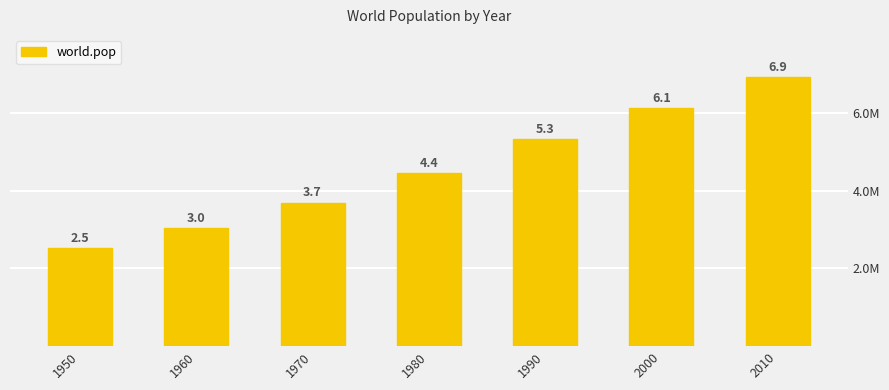

What is the difference between the maximum and minimum values?

4390404